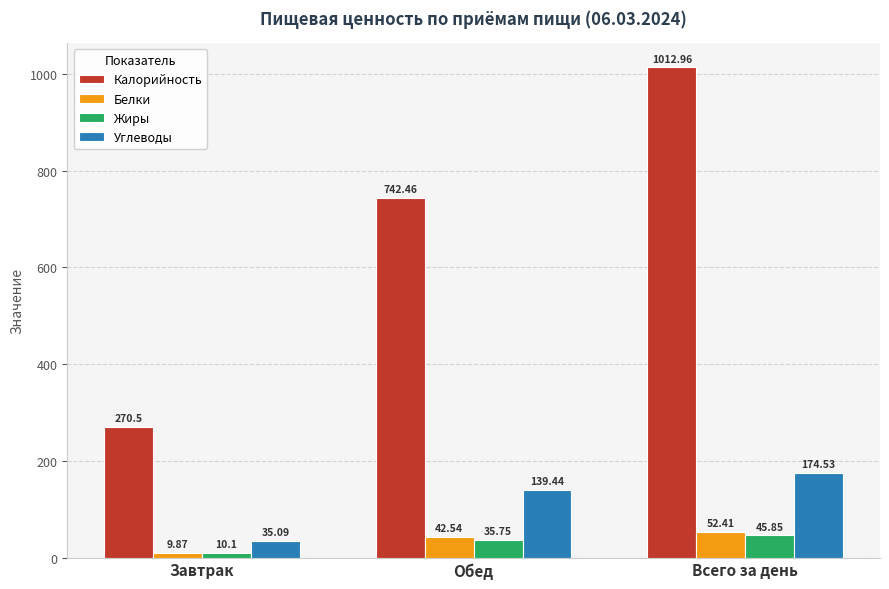

What is the label of the 3rd bar from the left?

Всего за день